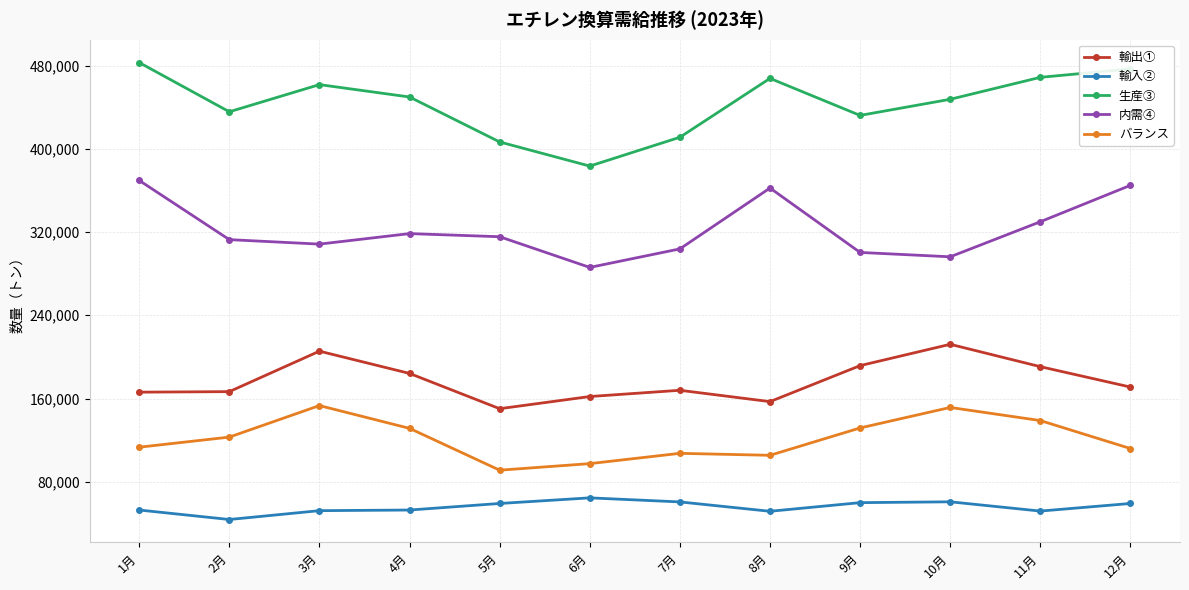

What are all the series names shown in the legend?

輸出①, 輸入②, 生産③, 内需④, バランス